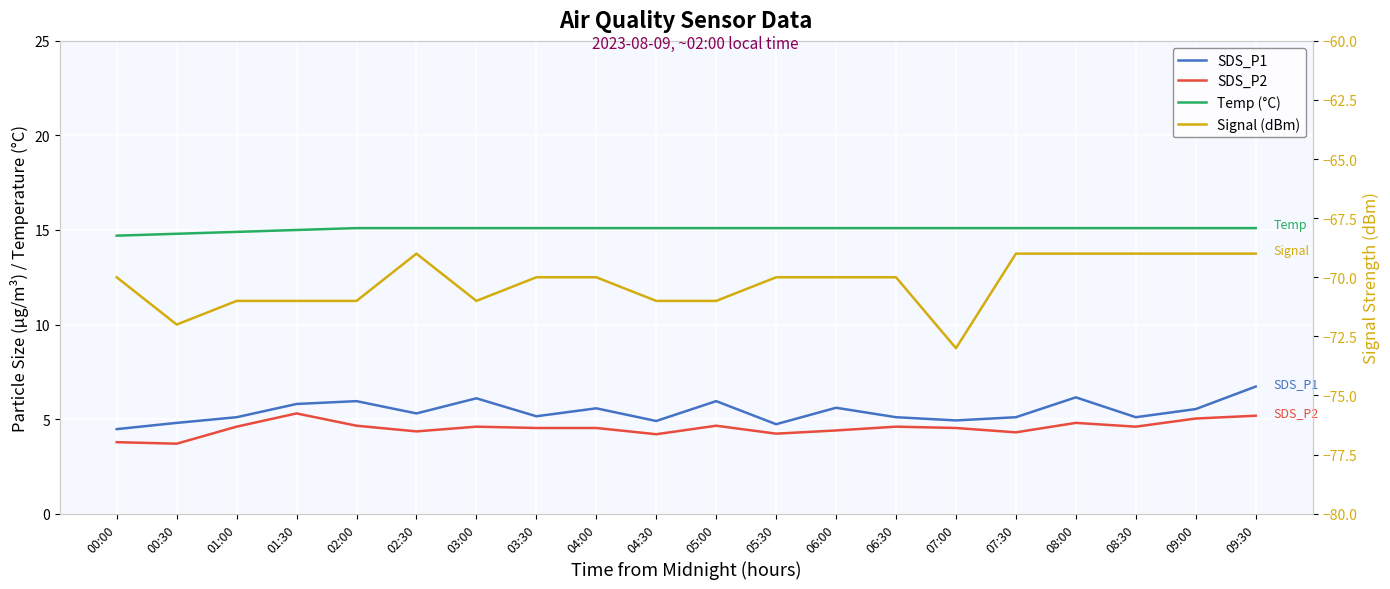

What is the average value of the Temp (°C) series?

15.1